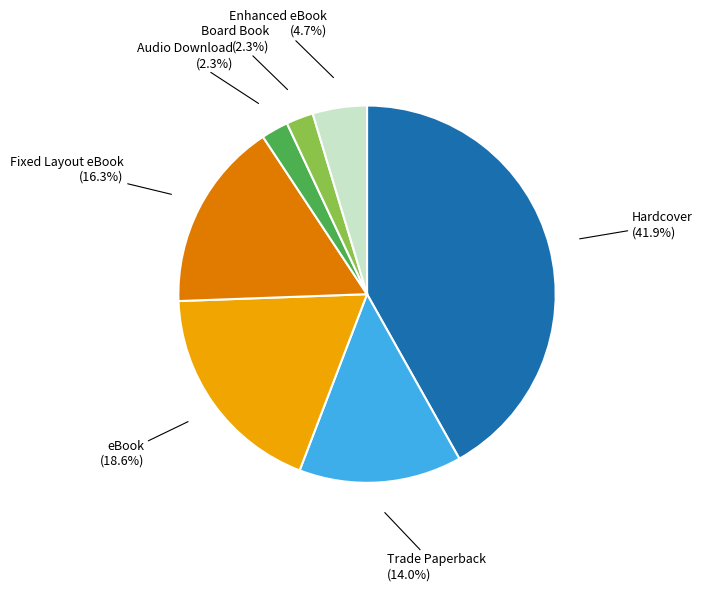

Do Enhanced eBook and Fixed Layout eBook together represent more than half of the pie?

No